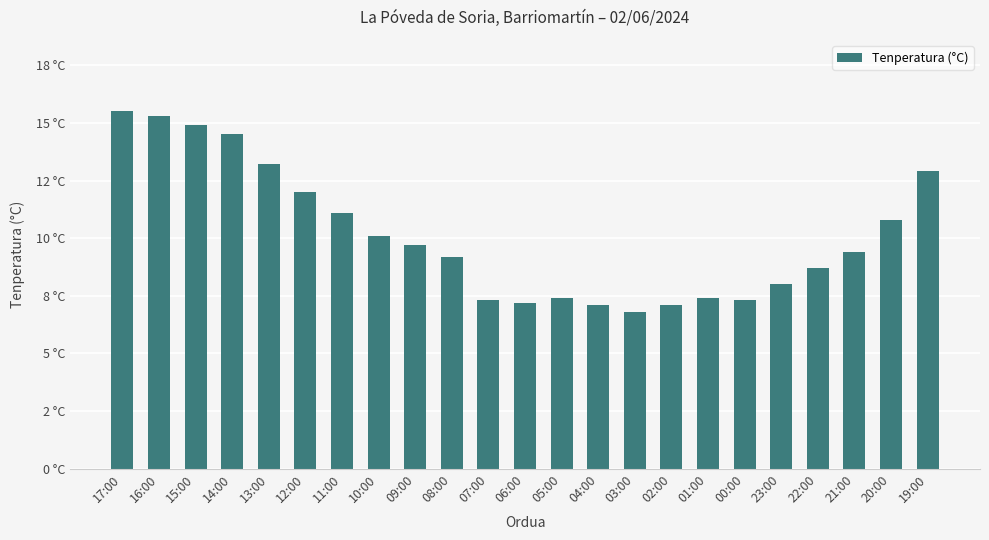

What is the label of the 4th bar from the left?

14:00